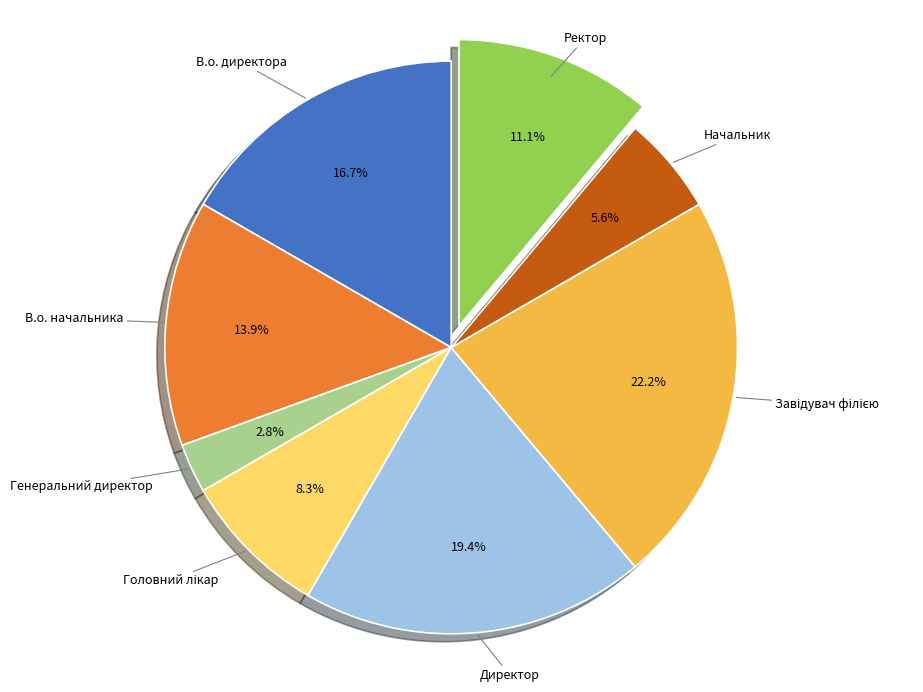

How many slices are in this pie chart?

8